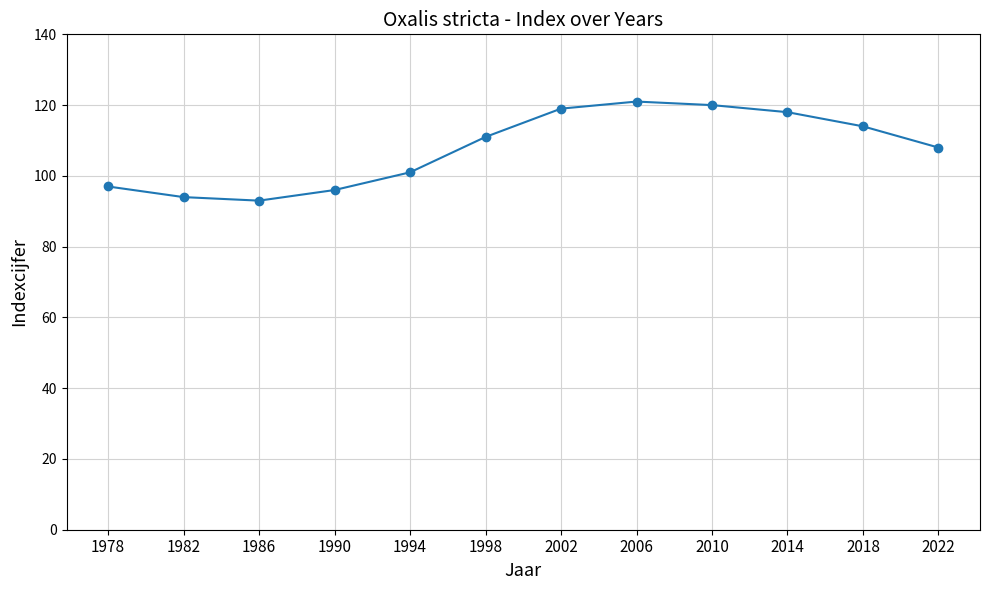

Which has a higher value, 2010 or 2022?

2010